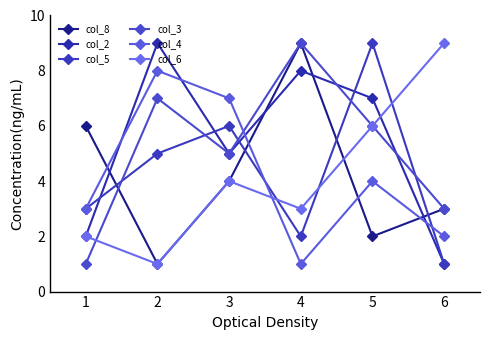

Rank the series by their maximum value, from lowest to highest.

col_4, col_8, col_2, col_5, col_3, col_6